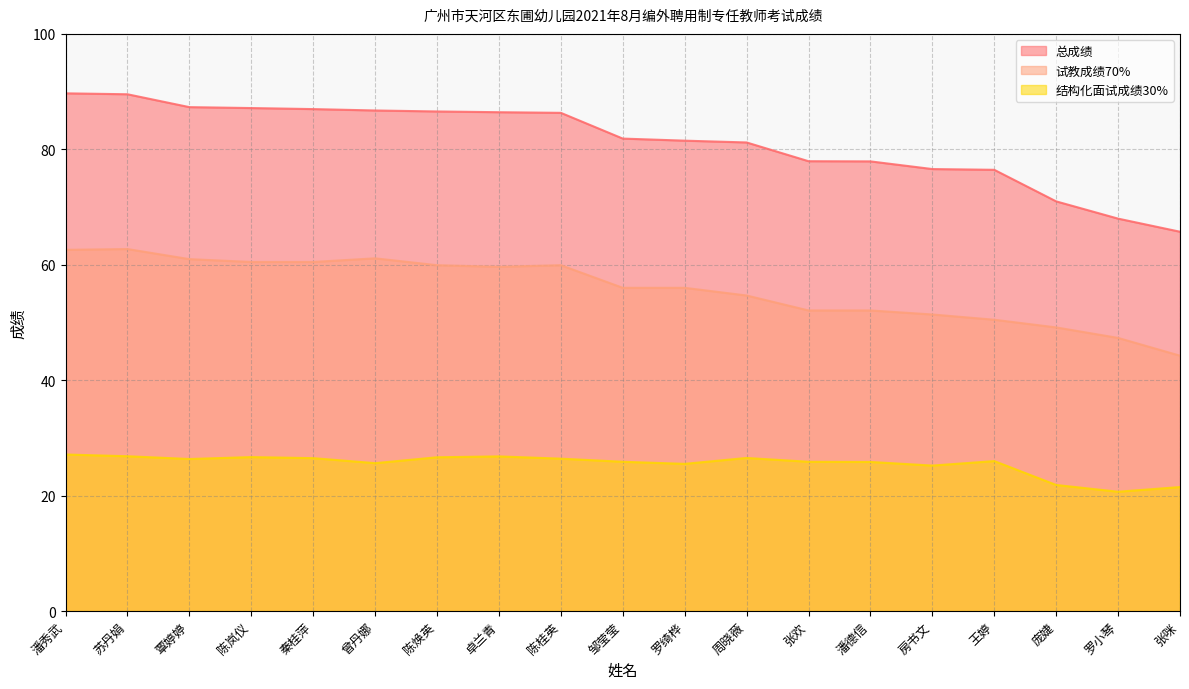

Which label corresponds to the largest value in the chart?

潘秀武